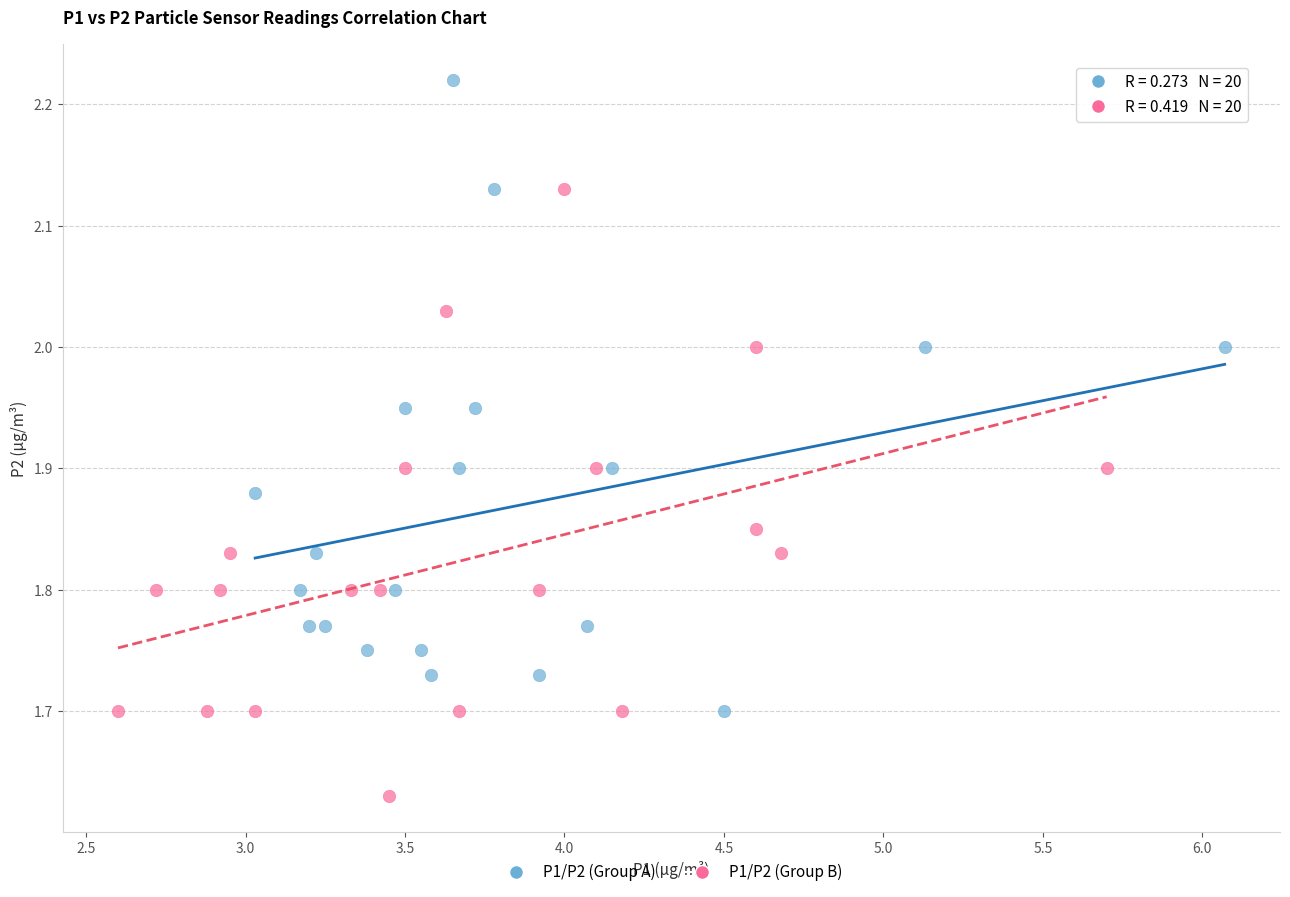

Which series contains the lowest Y value?

P1/P2 (Group B)